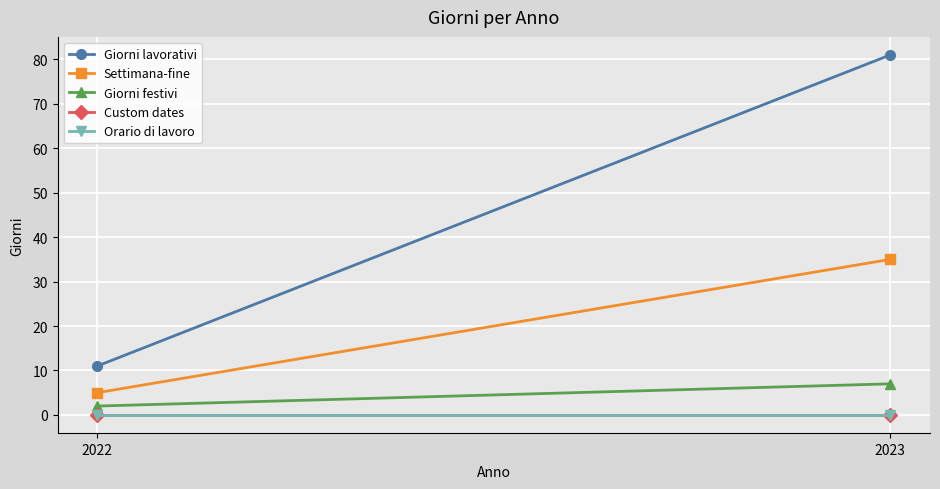

Which label corresponds to the largest value in the chart?

2023